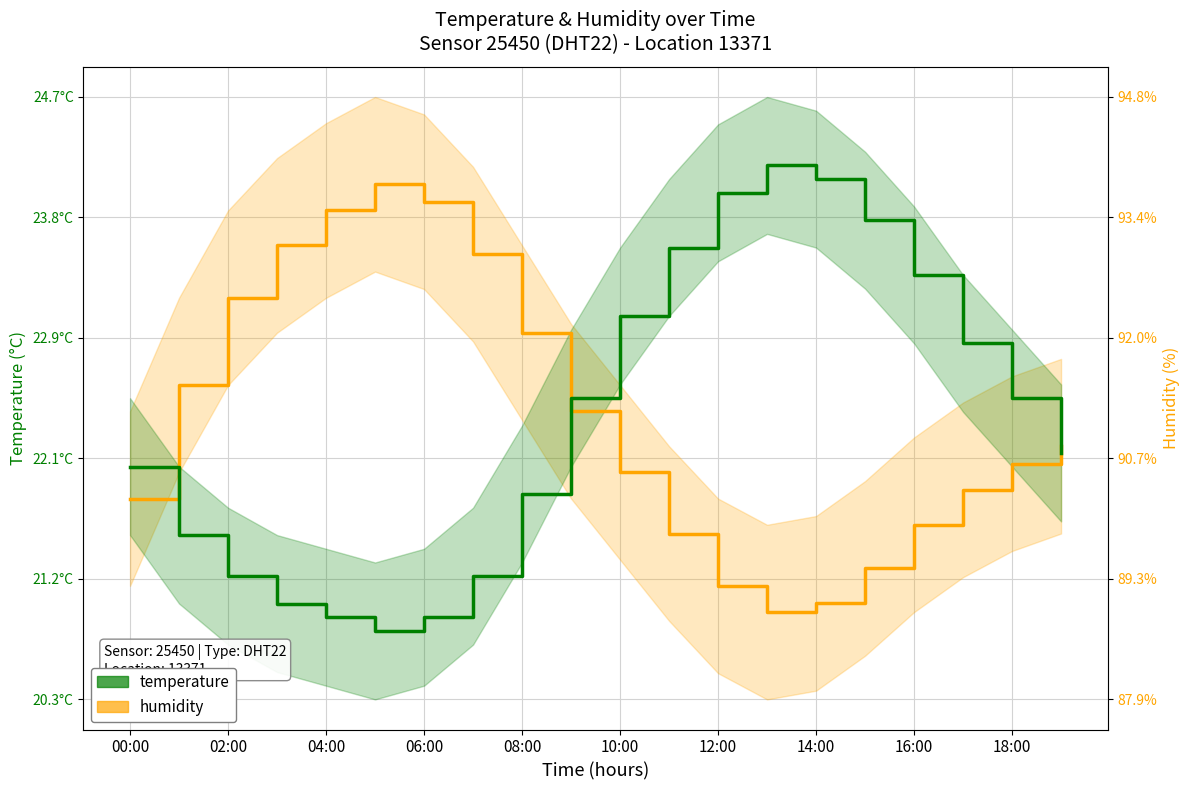

What is the approximate value of temperature at 18:00?

22.5